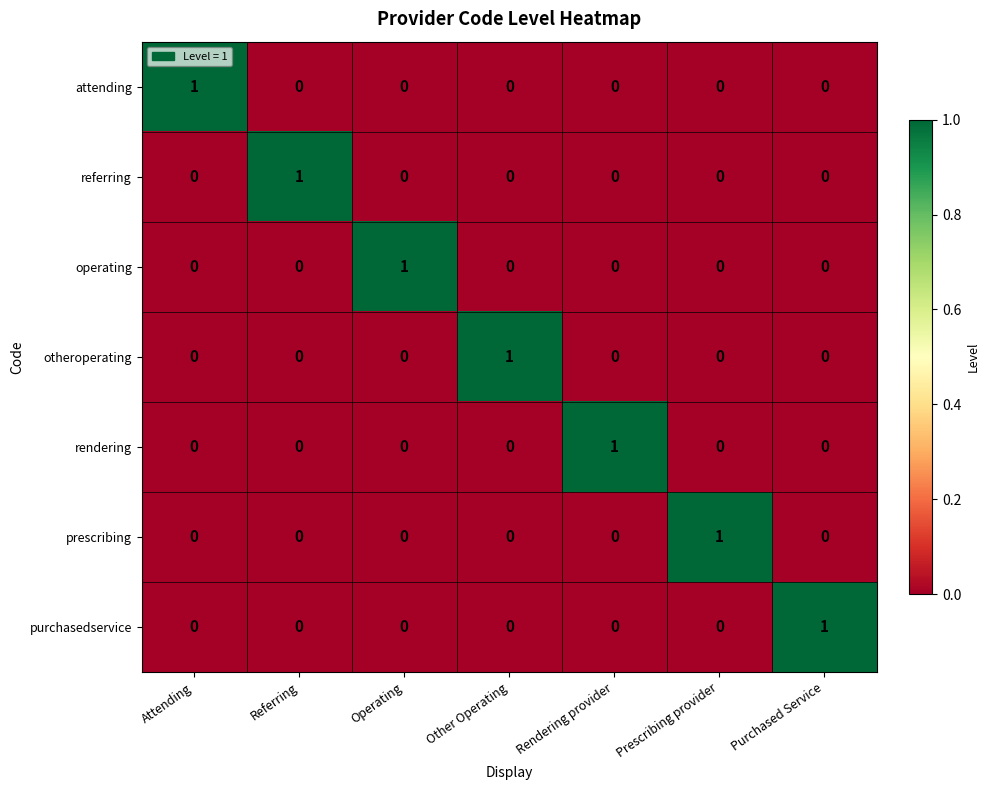

How many referring values are between 0 and 1?

7